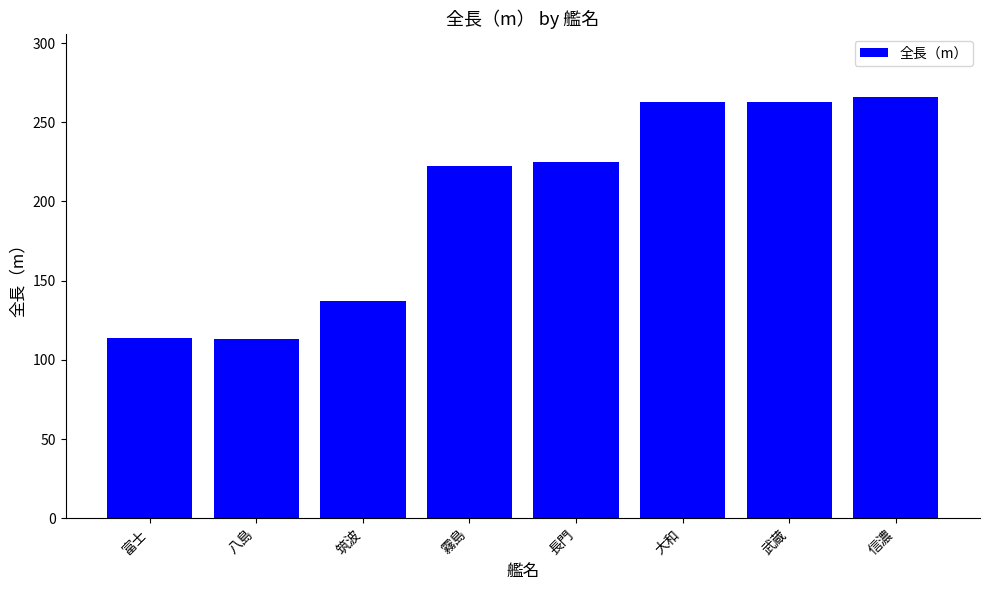

What is the approximate value at 武蔵?

263.0